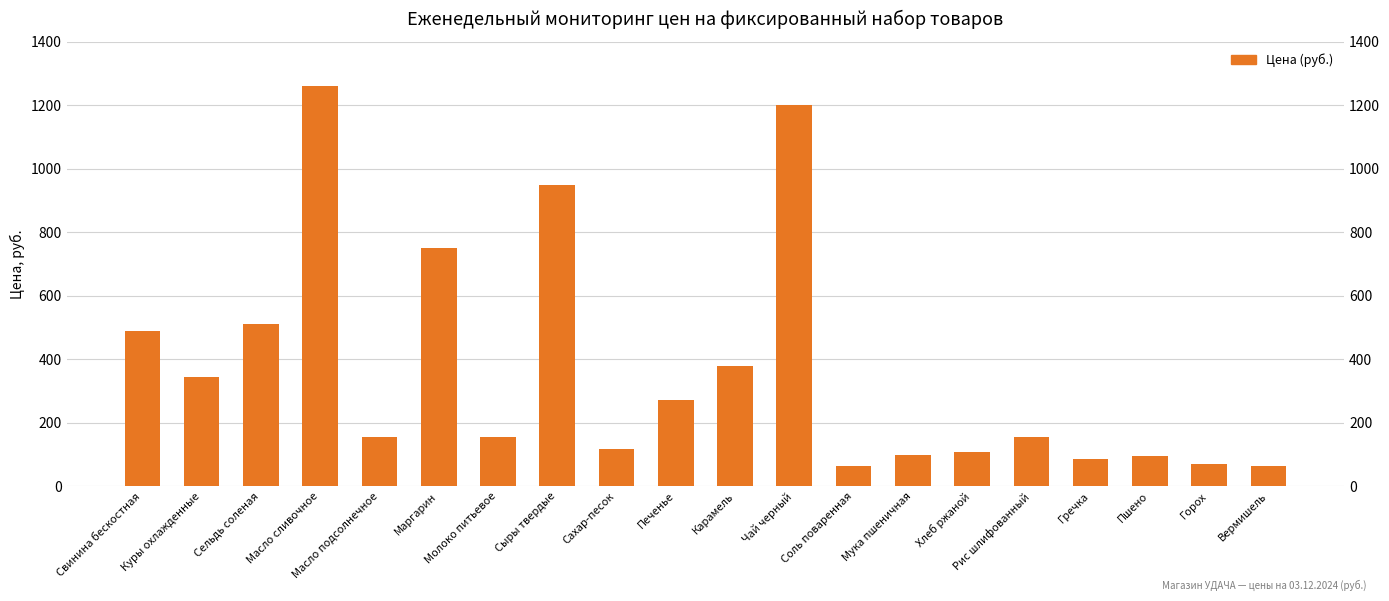

Reading left to right, what are all the values shown in this chart?

Свинина бескостная=490	Куры охлажденные=345	Сельдь соленая=510	Масло сливочное=1260	Масло подсолнечное=155	Маргарин=750	Молоко питьевое=155	Сыры твердые=950	Сахар-песок=118	Печенье=270	Карамель=380	Чай черный=1200	Соль поваренная=65	Мука пшеничная=97	Хлеб ржаной=108	Рис шлифованный=155	Гречка=85	Пшено=95	Горох=70	Вермишель=65